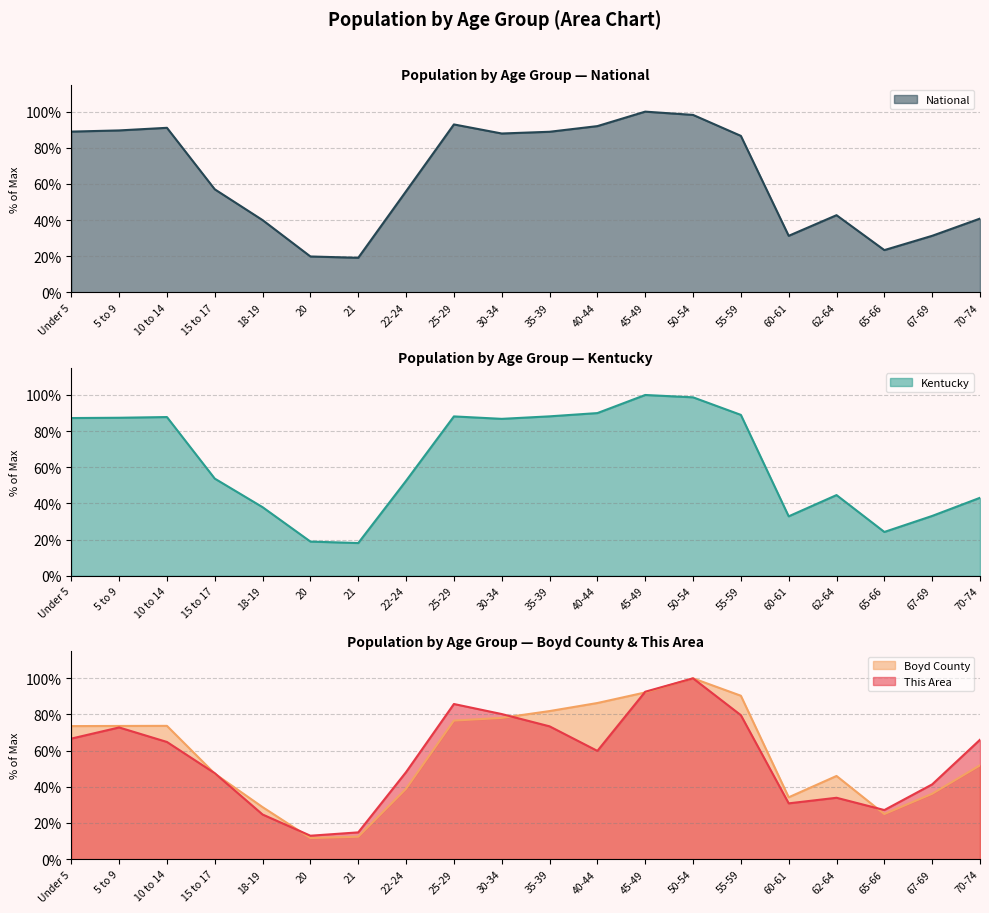

True or false: National and This Area cross at least once.

True